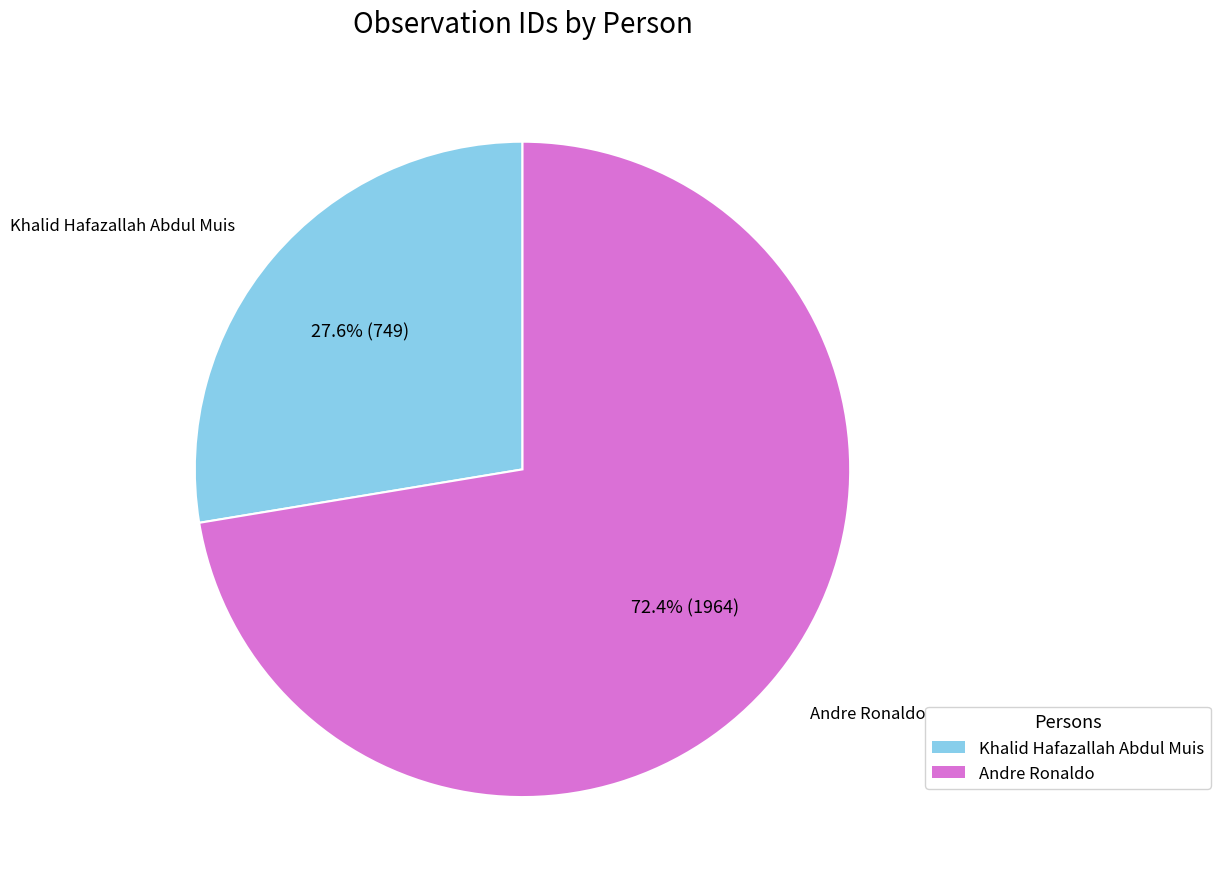

The Khalid Hafazallah Abdul Muis slice represents 16% of the pie. True or false?

False